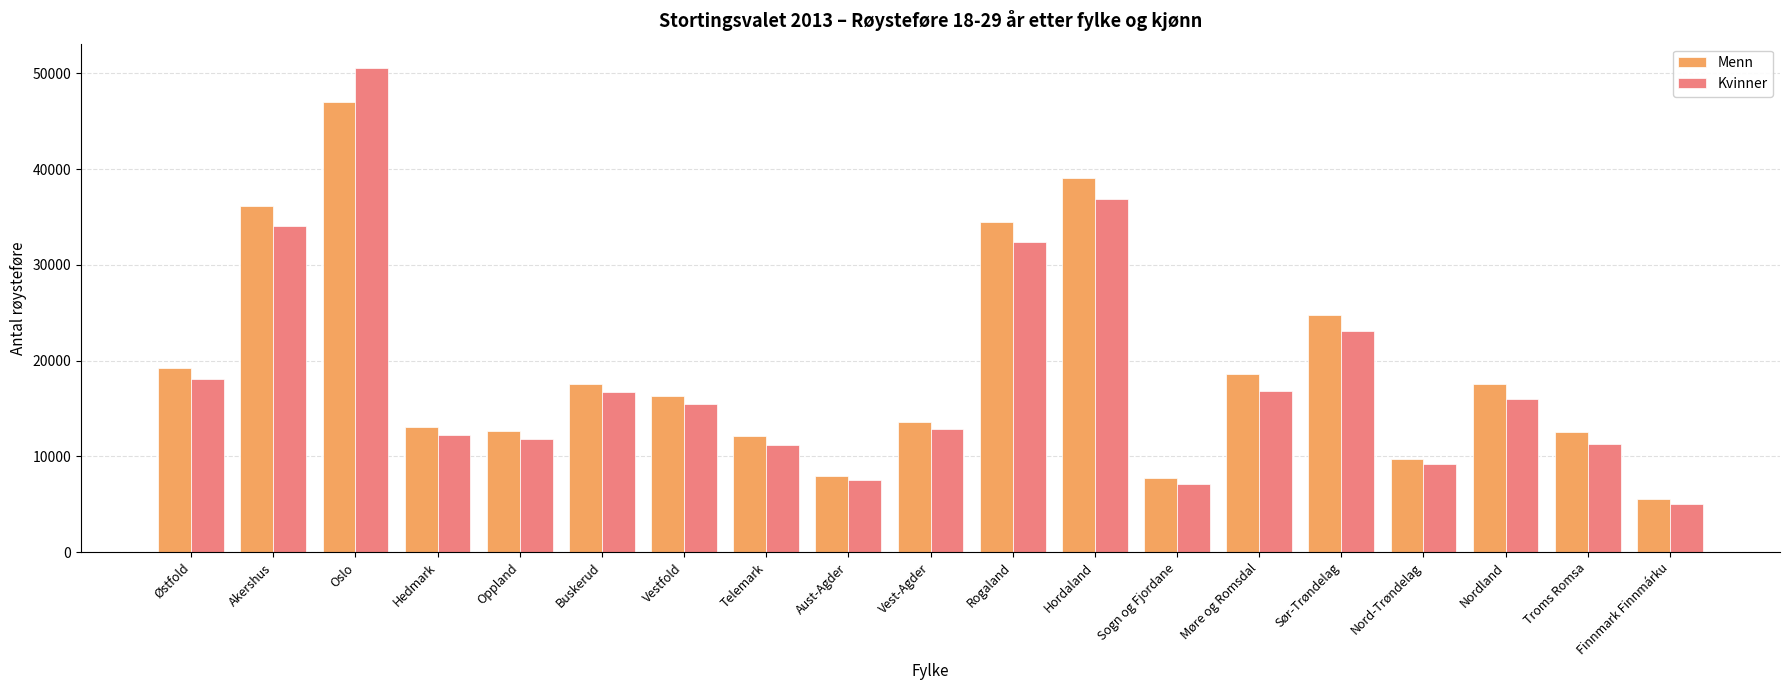

The Kvinner series shows 16843 at Møre og Romsdal. True or false?

True